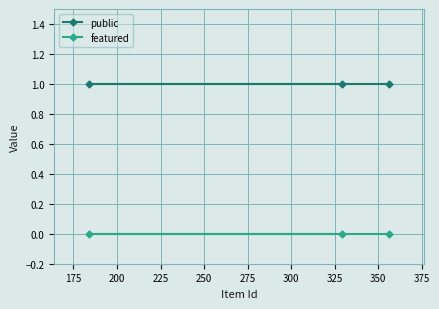

Which series has the largest total across all categories?

public